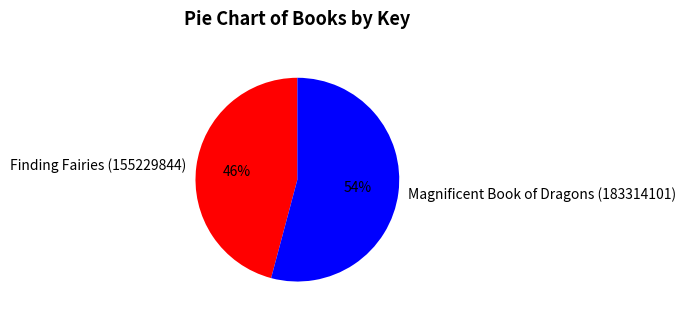

Is the sum of Finding Fairies (155229844) and Magnificent Book of Dragons (183314101) greater than half?

Yes